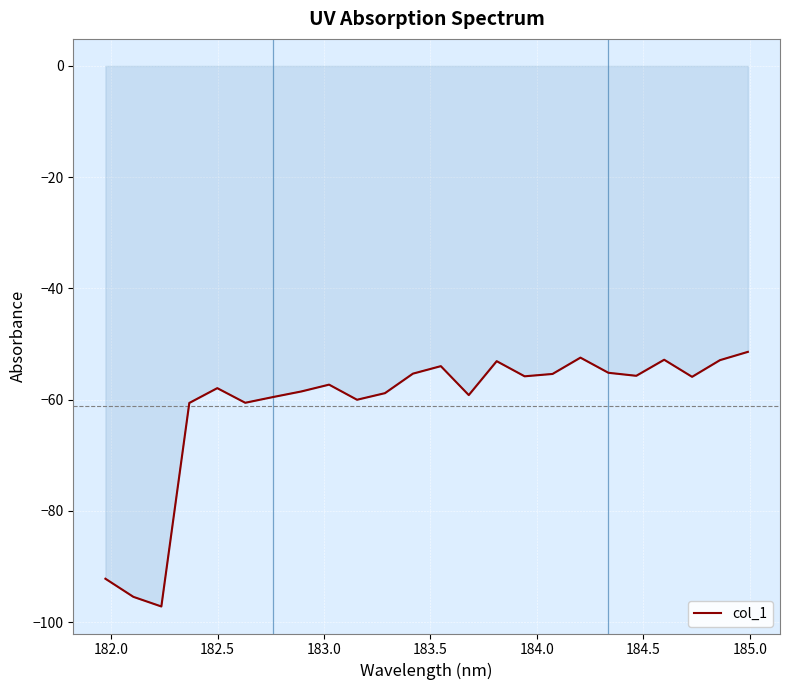

What is the minimum value shown in the chart?

-97.2